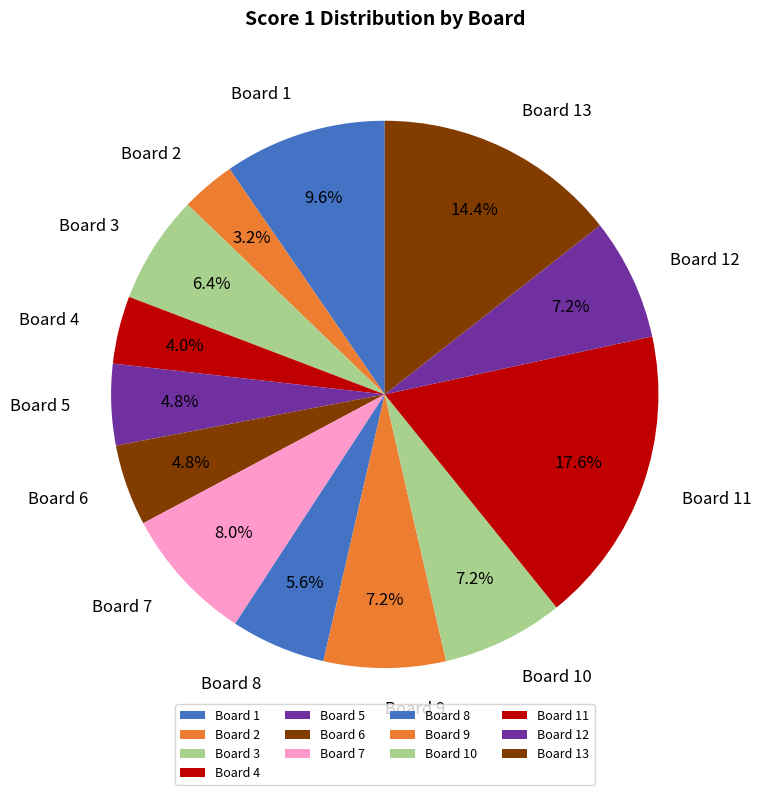

Does any single category account for the majority?

No